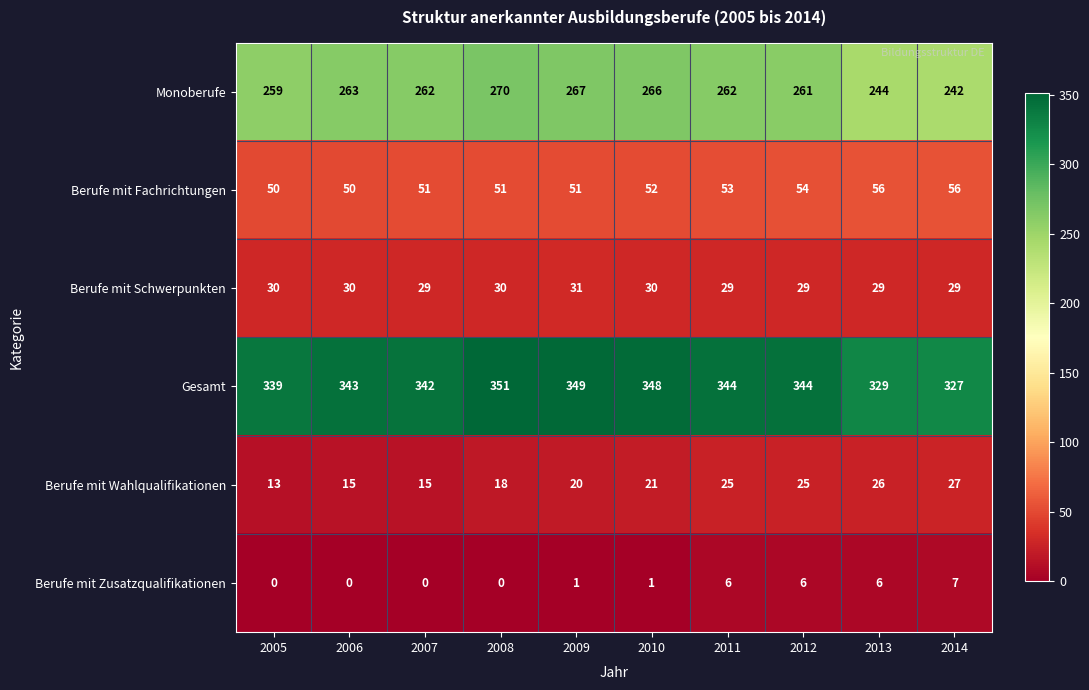

Rank the series at 2010 from highest to lowest value.

Gesamt, Monoberufe, Berufe mit Fachrichtungen, Berufe mit Schwerpunkten, Berufe mit Wahlqualifikationen, Berufe mit Zusatzqualifikationen